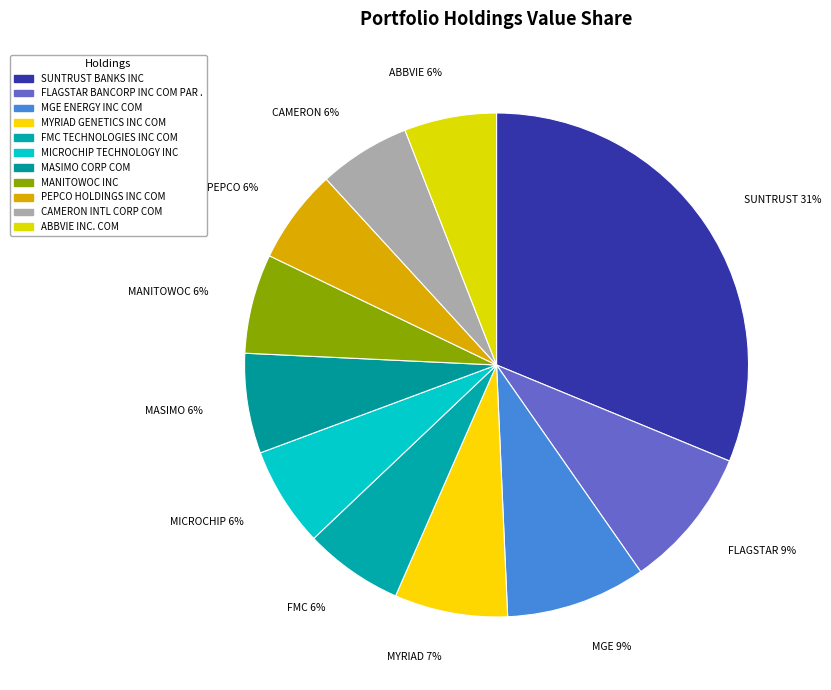

What percentage is NOT represented by CAMERON INTL CORP COM?

94.1%